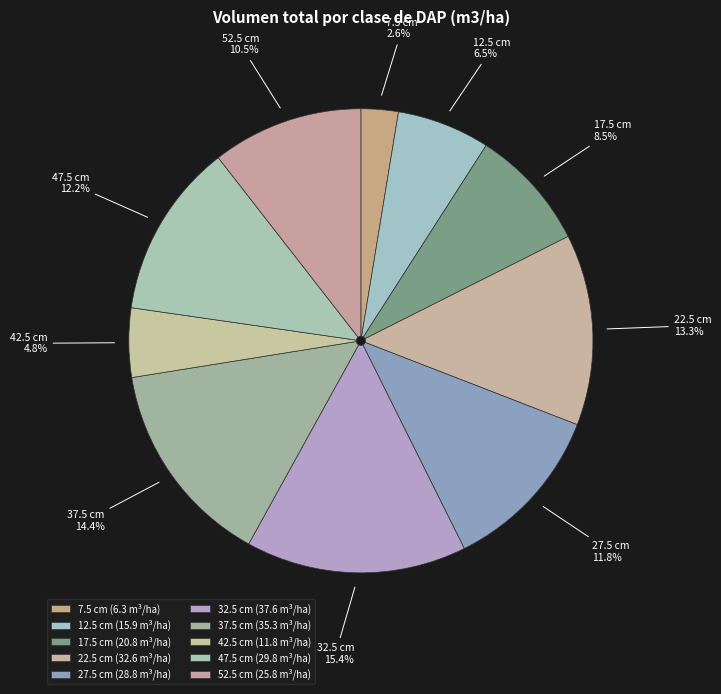

Is there any slice that represents more than half of the pie?

No